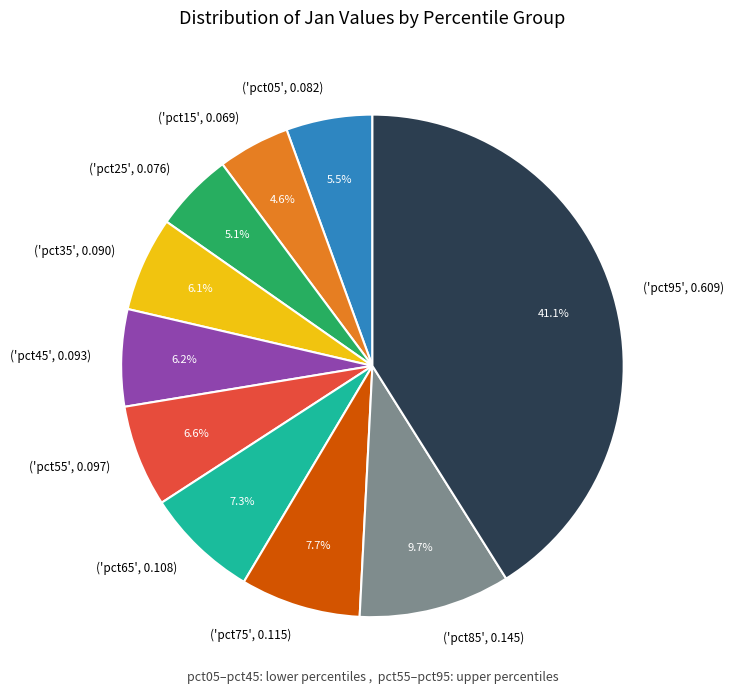

Count the number of slices in the pie.

10